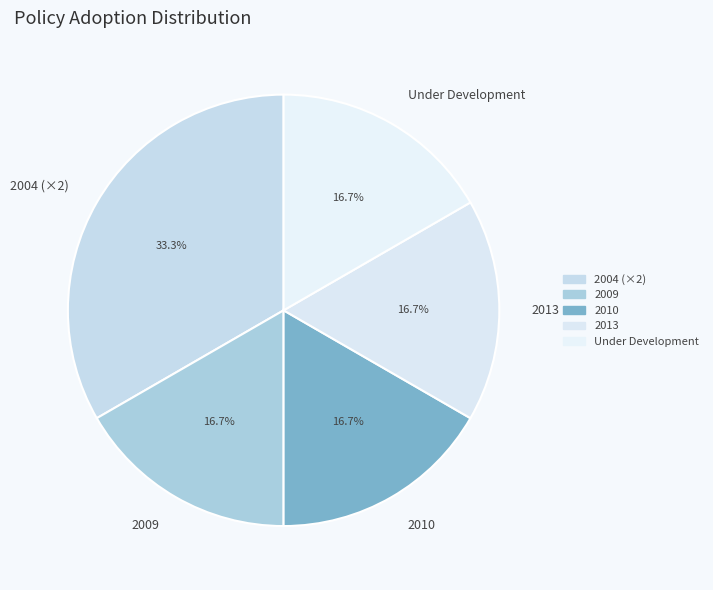

Which slice is the largest?

2004 (×2)